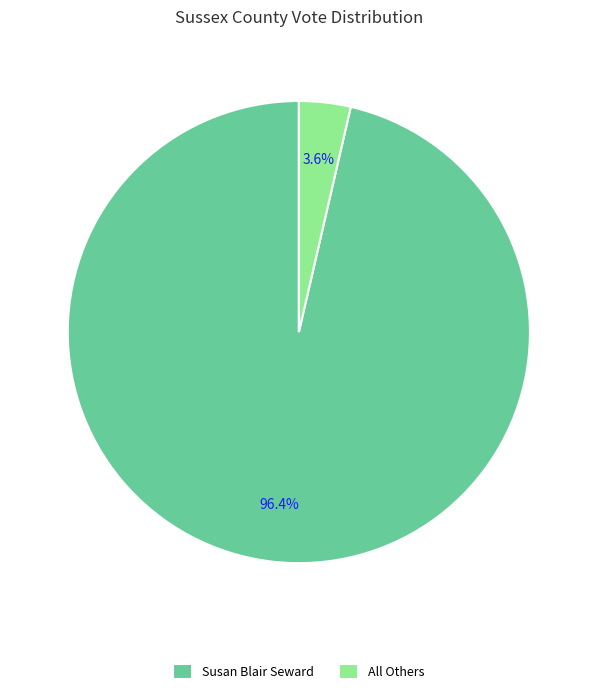

Combined, what portion of the pie is All Others and Susan Blair Seward?

100.0%